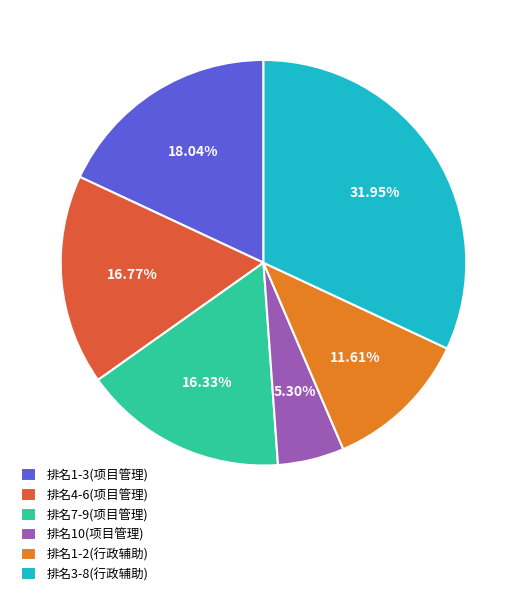

What is the largest slice in the pie chart?

排名3-8(行政辅助)